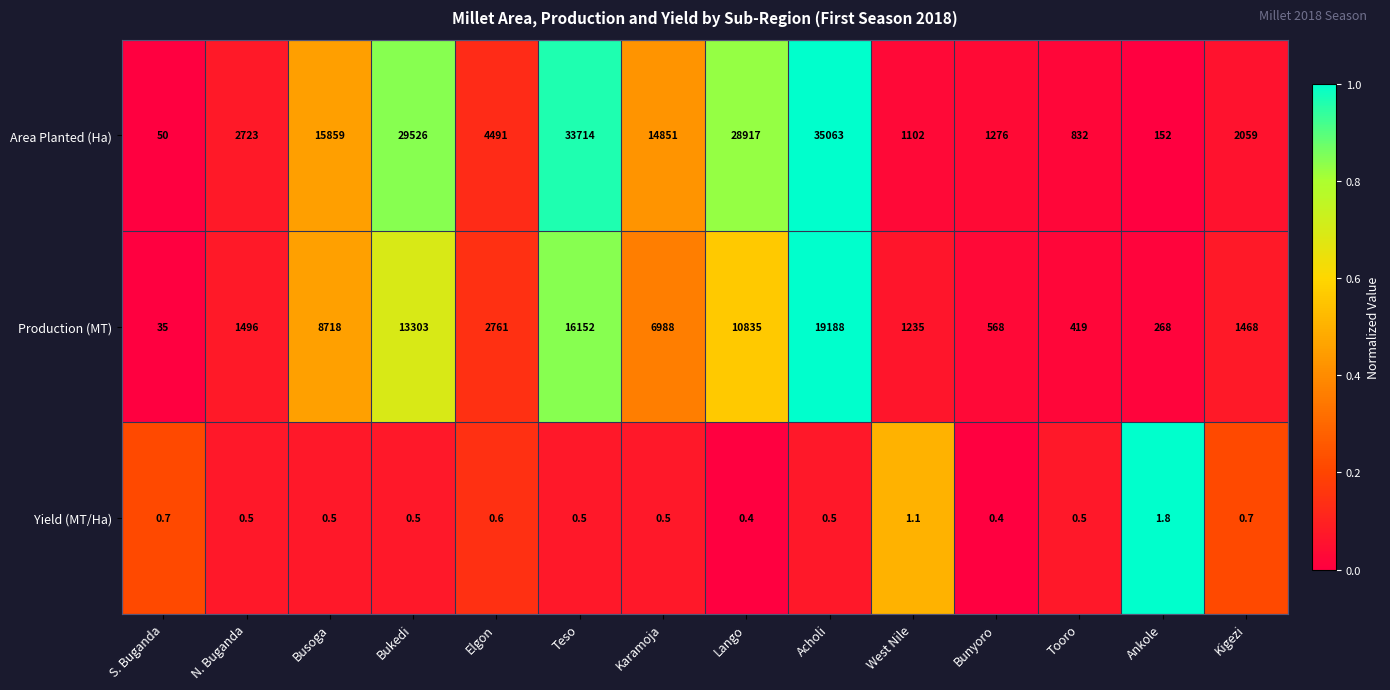

What is the greatest value displayed?

35063.0